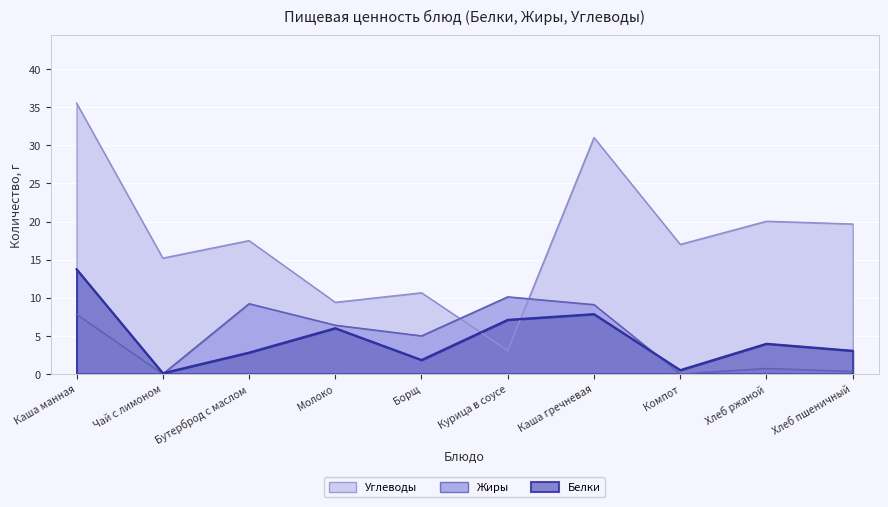

Is it true that Жиры equals 0.3 at Хлеб ржаной?

False